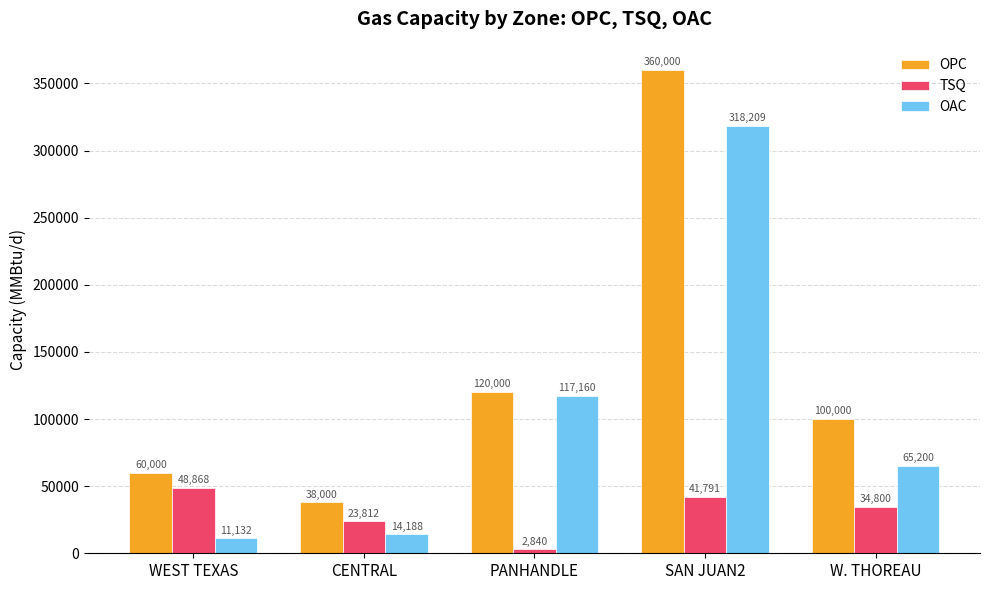

Count the number of categories in the chart.

5